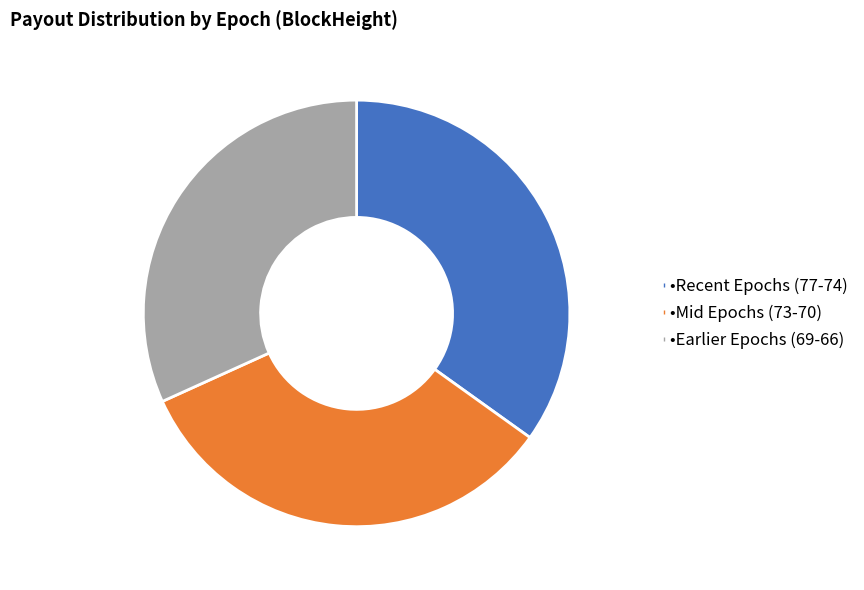

Does any single category account for the majority?

No